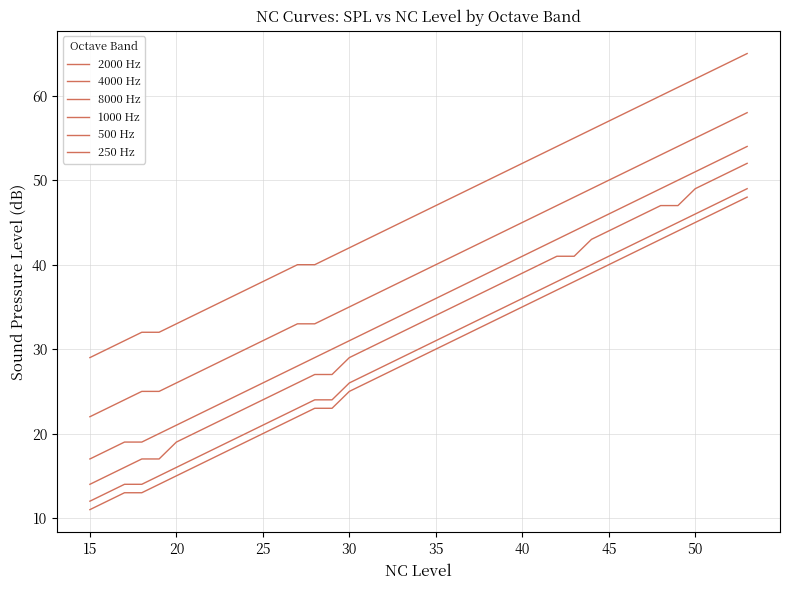

How many series are shown in this chart?

6